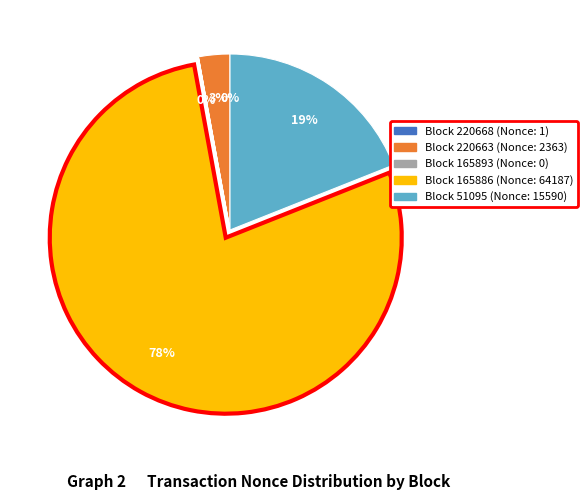

Which slice is the largest?

Block 165886 (Nonce: 64187)